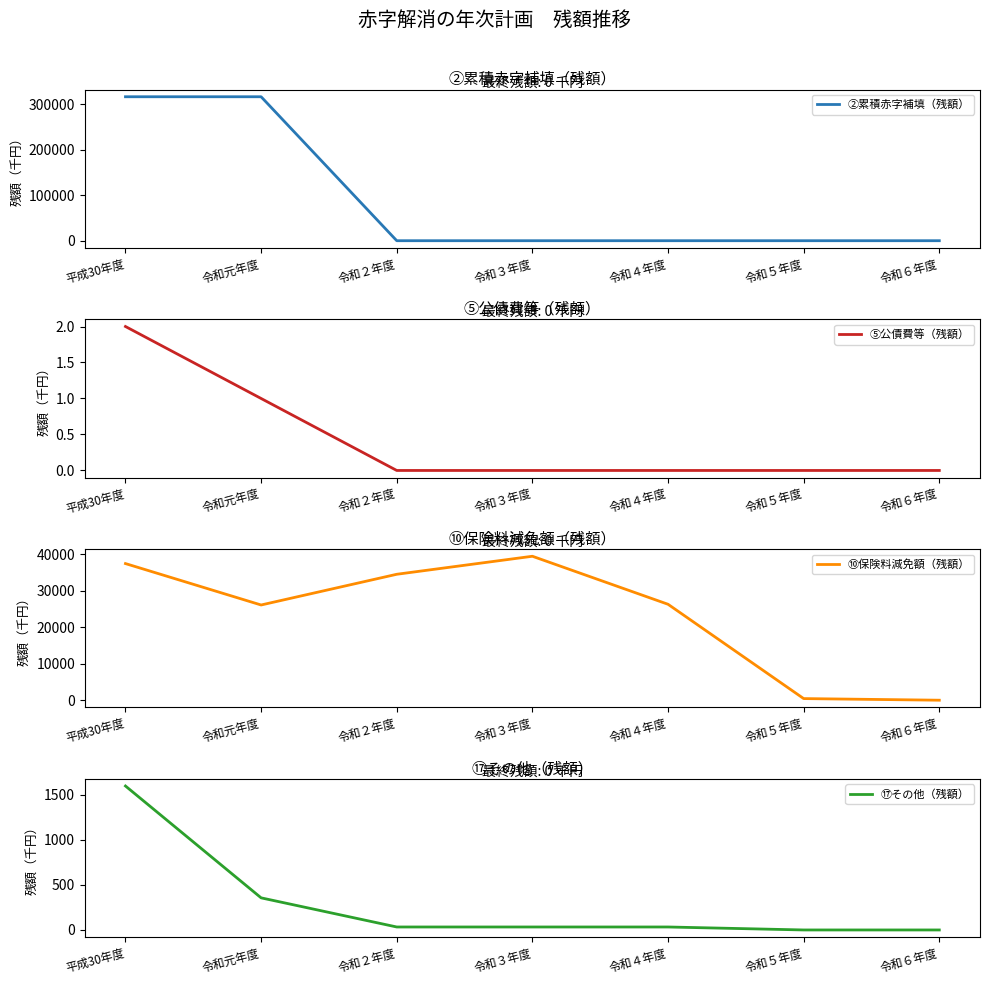

True or false: ⑤公債費等（残額） has more than 0 points higher than both neighbors.

False